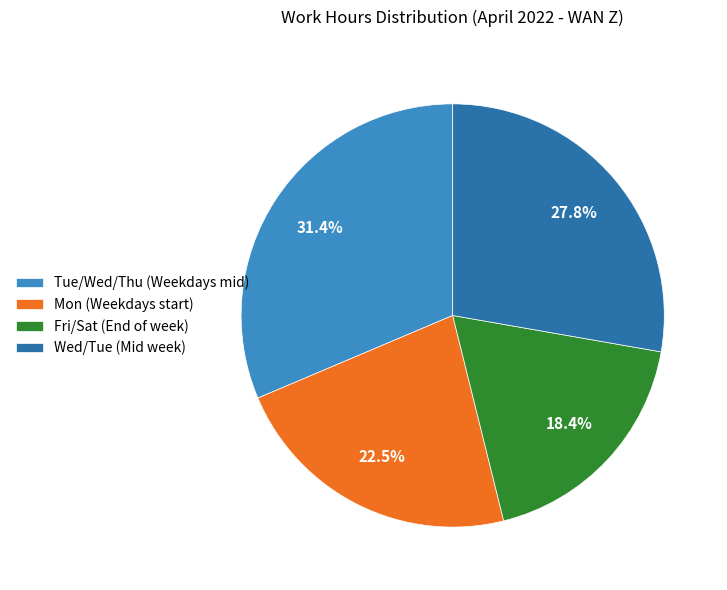

Which slice is the smallest?

Fri/Sat (End of week)